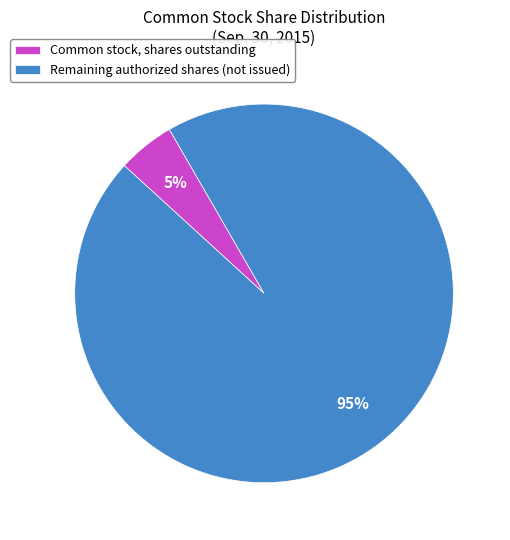

Which has a higher value, Remaining authorized shares (not issued) or Common stock, shares outstanding?

Remaining authorized shares (not issued)